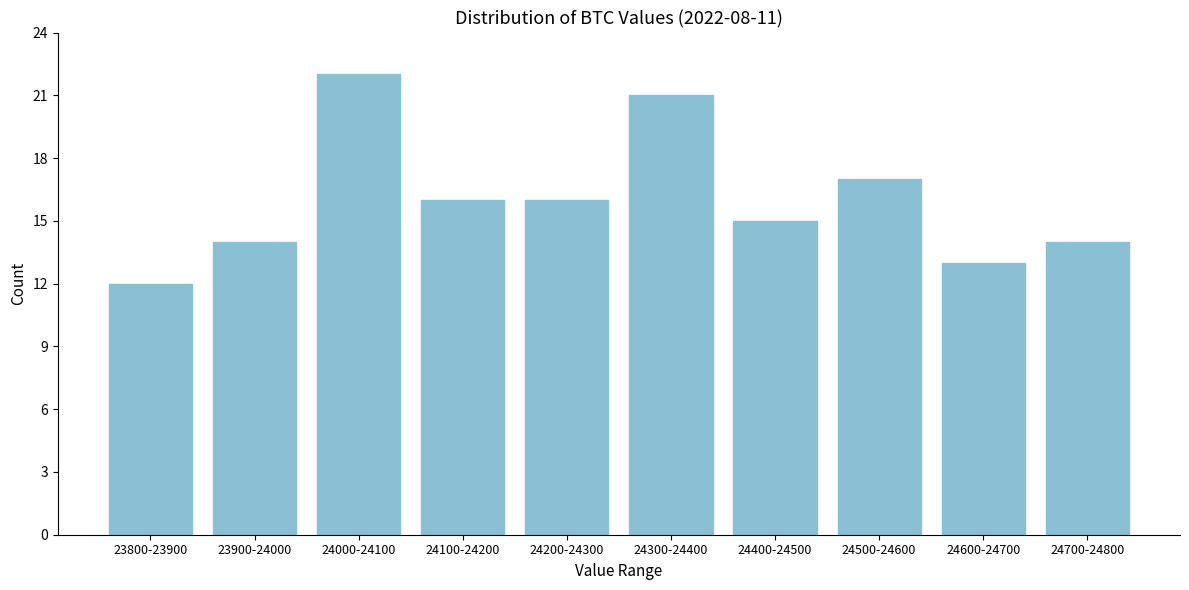

Reading left to right, transcribe all the data shown in this chart.

23800-23900=12	23900-24000=14	24000-24100=22	24100-24200=16	24200-24300=16	24300-24400=21	24400-24500=15	24500-24600=17	24600-24700=13	24700-24800=14